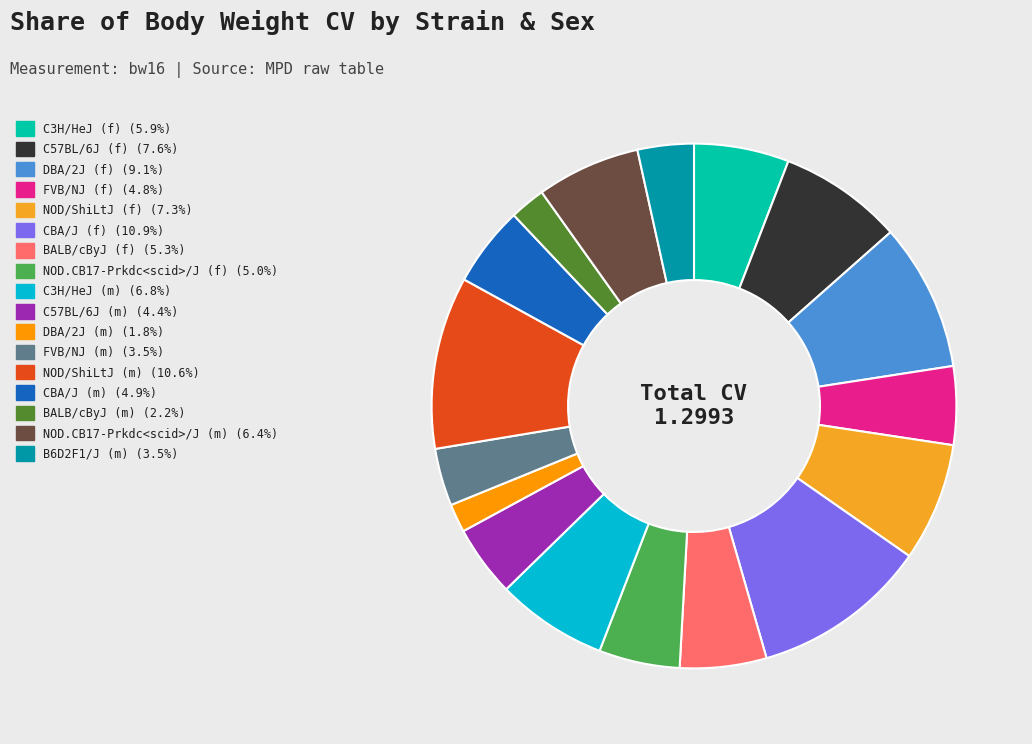

What percentage do CBA/J (f) and C3H/HeJ (m) together represent?

17.7%